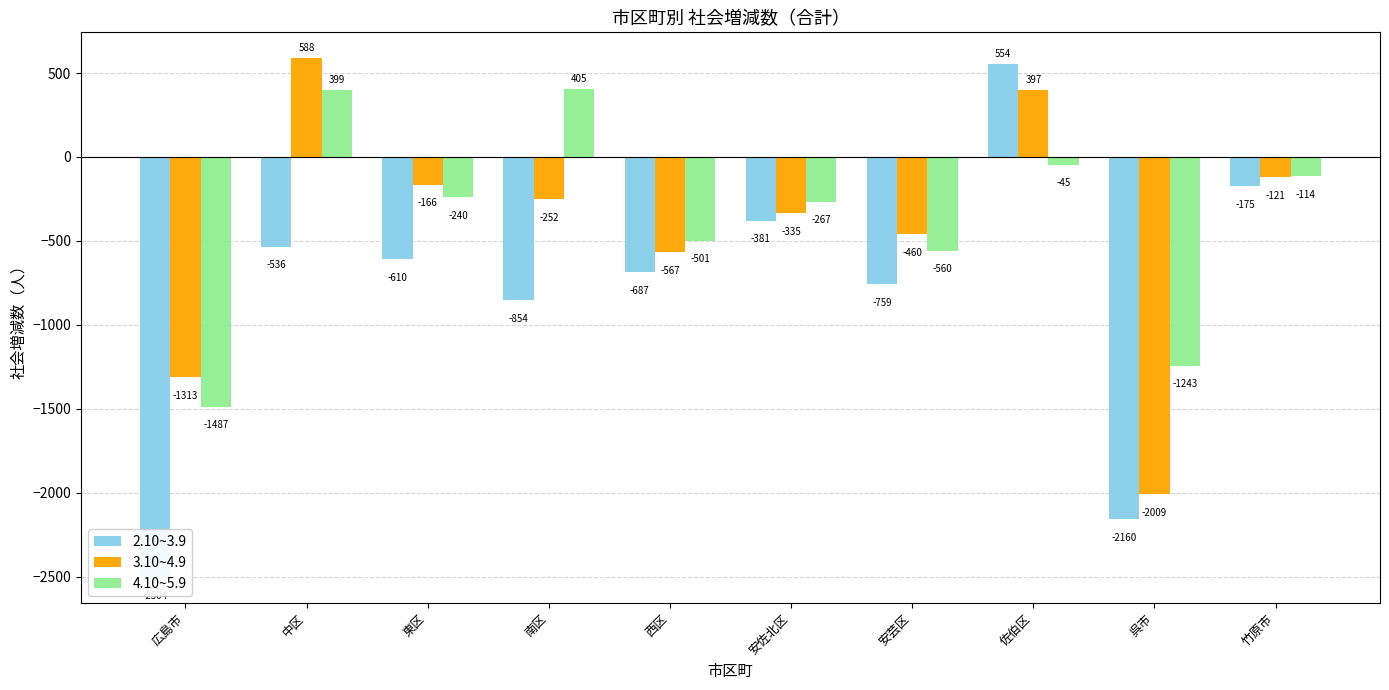

What is the label of the 6th bar from the left?

安佐北区